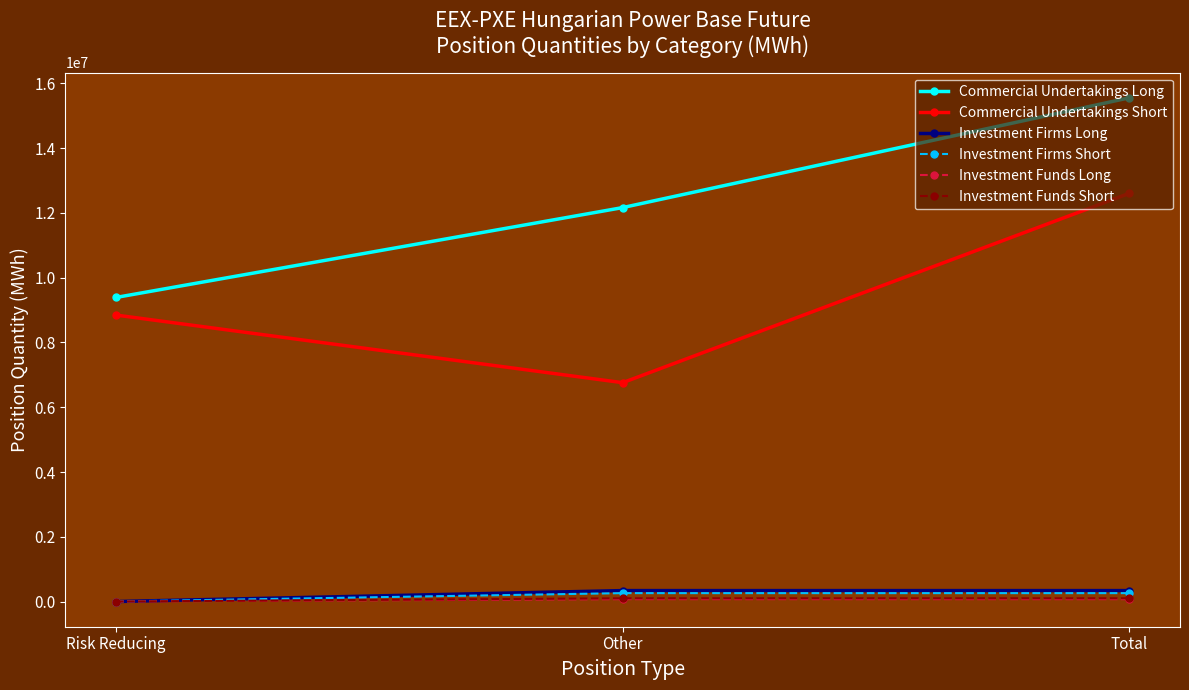

Does the chart have visible grid lines?

No